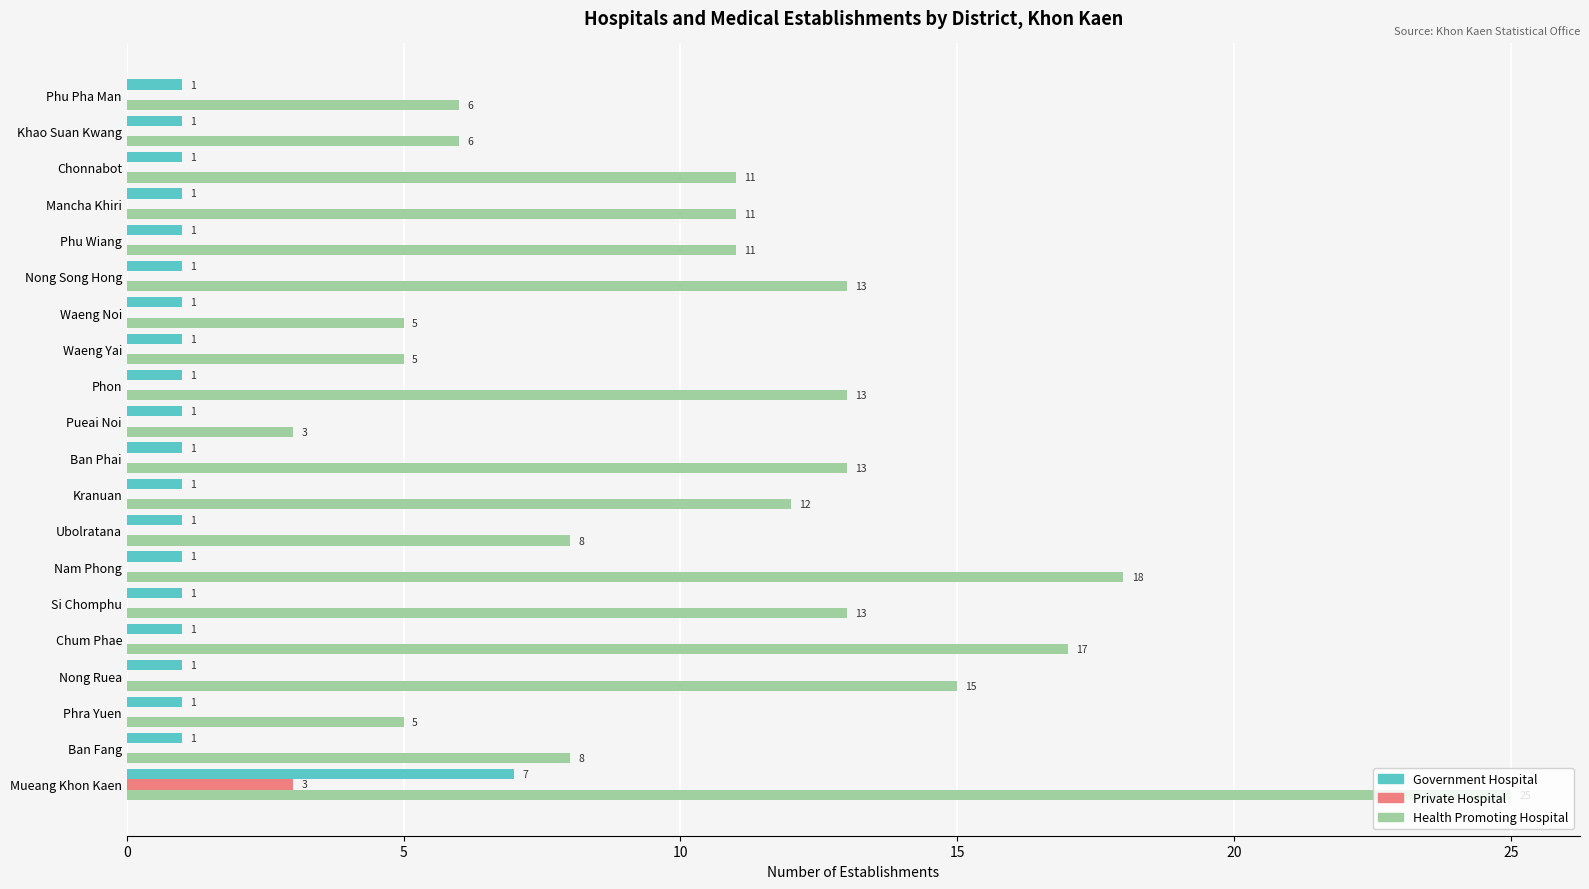

Between Phra Yuen and Nong Ruea, which series saw the biggest shift?

Health Promoting Hospital